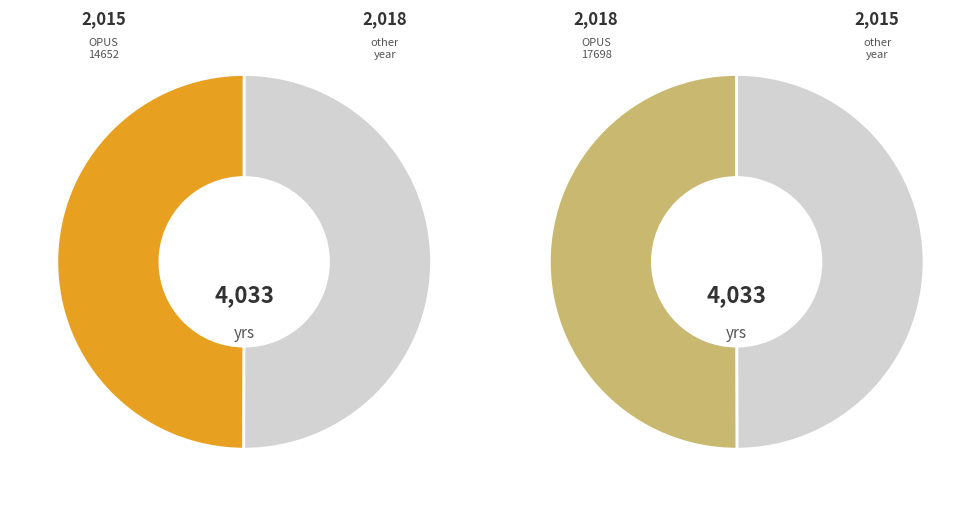

To the nearest percent, what portion does OPUS4-17698 represent?

50%